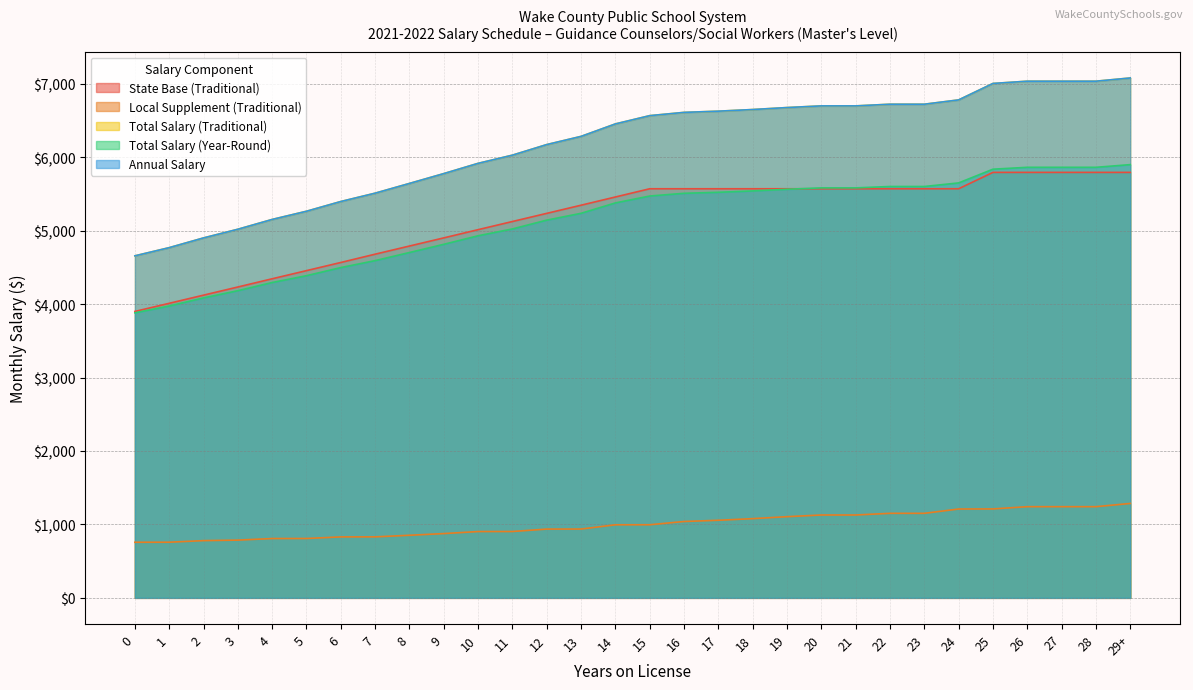

Reading left to right, what are all the values shown in this chart?

State Base (Traditional): 3901.0	4012.0	4123.0	4234.0	4346.0	4457.0	4568.0	4681.0	4792.0	4903.0	5015.0	5126.0	5237.0	5348.0	5460.0	5572.0	5572.0	5572.0	5572.0	5572.0	5572.0	5572.0	5572.0	5572.0	5572.0	5795.0	5795.0	5795.0	5795.0	5795.0
Local Supplement (Traditional): 757.4	758.0	779.6	786.5	808.1	808.7	830.4	830.9	852.6	875.5	903.2	903.8	936.8	937.4	995.2	995.8	1040.2	1056.8	1079.0	1105.9	1128.7	1128.7	1151.5	1151.5	1210.1	1211.3	1242.0	1242.0	1242.0	1285.8
Total Salary (Traditional): 4658.4	4770.0	4902.6	5020.5	5154.1	5265.7	5398.4	5511.9	5644.6	5778.5	5918.2	6029.8	6173.8	6285.4	6455.2	6567.8	6612.2	6628.8	6651.0	6677.9	6700.7	6700.7	6723.5	6723.5	6782.1	7006.3	7037.0	7037.0	7037.0	7080.8
Total Salary (Year-Round): 3882.0	3975.0	4085.5	4183.8	4295.1	4388.1	4498.6	4593.3	4703.8	4815.4	4931.9	5024.8	5144.9	5237.8	5379.4	5473.2	5510.2	5524.0	5542.5	5564.9	5583.9	5583.9	5602.9	5602.9	5651.8	5838.6	5864.2	5864.2	5864.2	5900.7
Annual Salary: 4658.4	4770.0	4902.6	5020.5	5154.1	5265.7	5398.4	5511.9	5644.6	5778.5	5918.2	6029.8	6173.8	6285.4	6455.2	6567.8	6612.2	6628.8	6651.0	6677.9	6700.7	6700.7	6723.5	6723.5	6782.1	7006.3	7037.0	7037.0	7037.0	7080.8